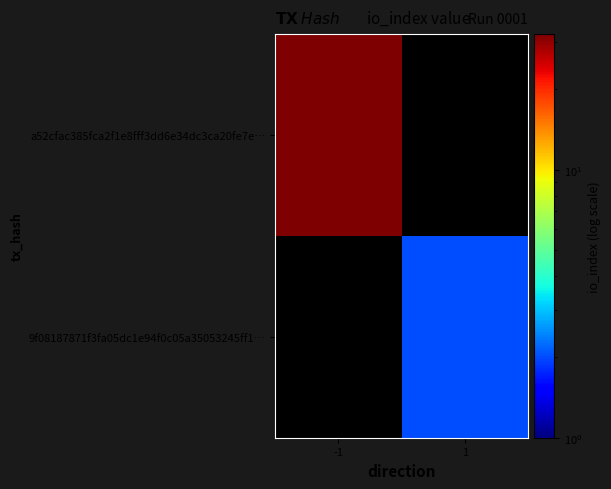

How many positive values does the 9f08187871f3fa05dc1e94f0c05a35053245ff1… series have?

1